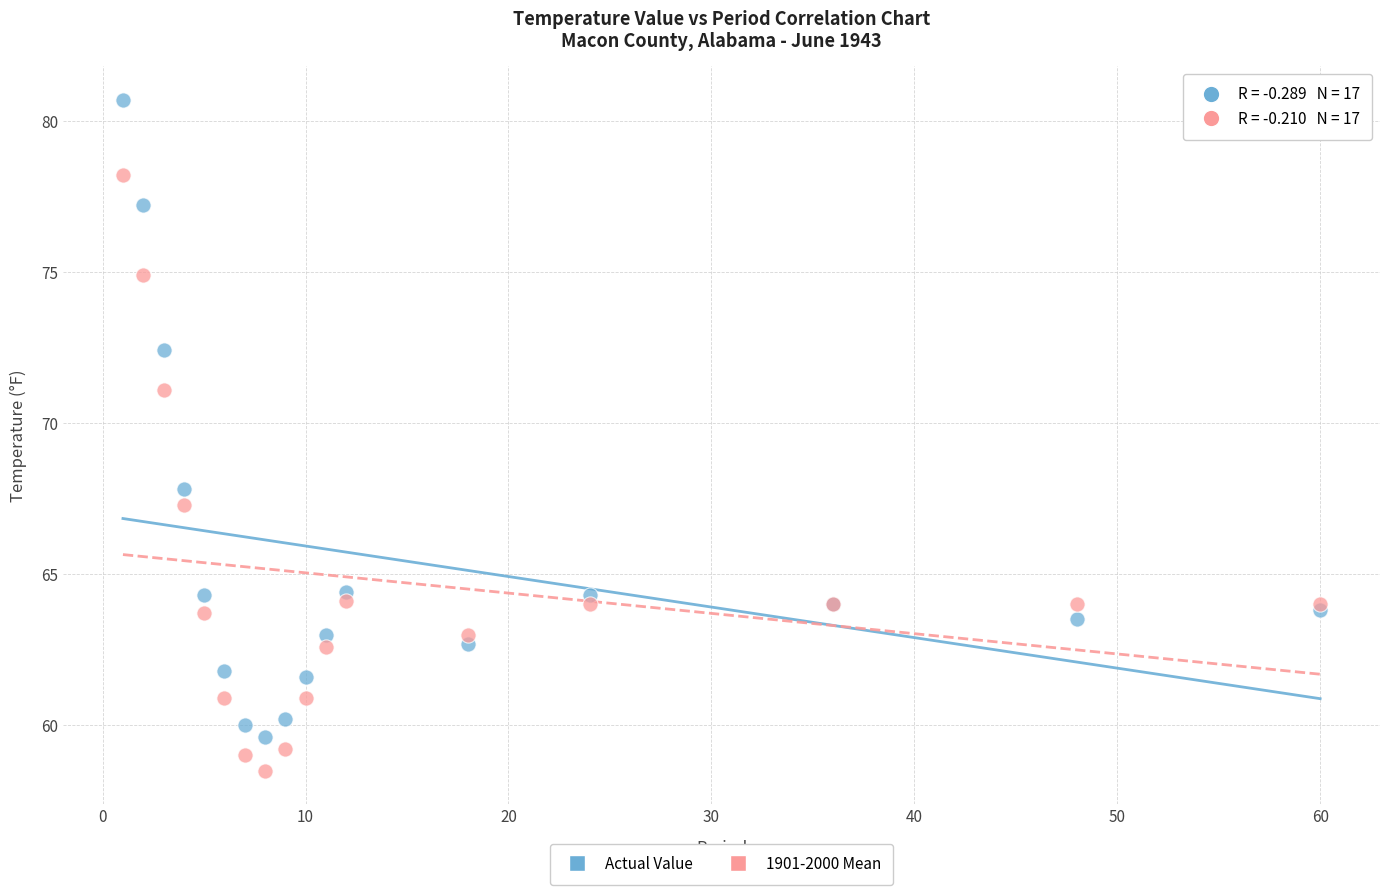

What are all the series names shown in the legend?

Actual Value, 1901-2000 Mean